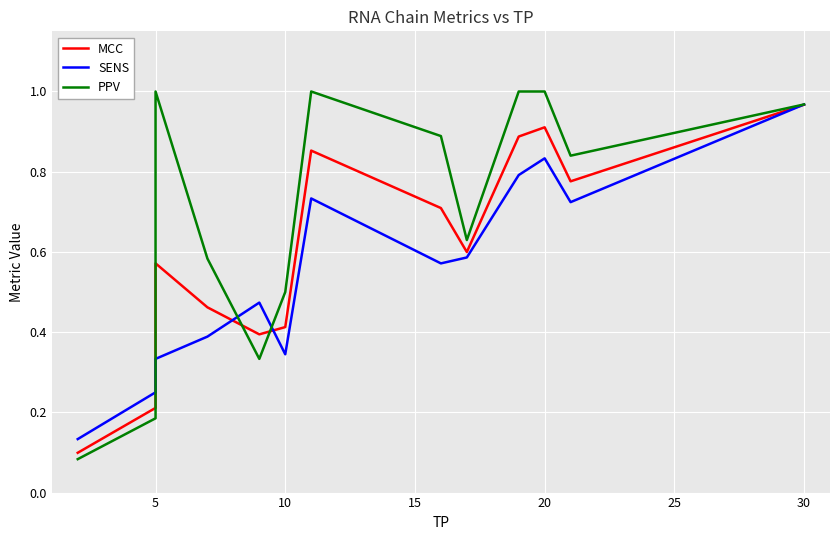

Which series has the largest total across all categories?

PPV